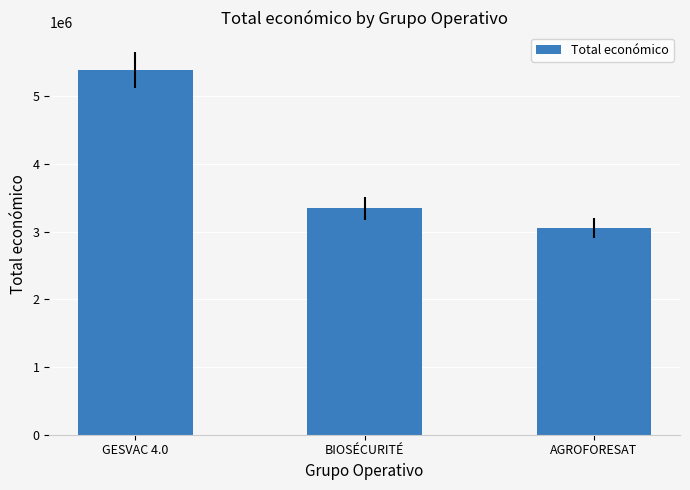

How many data points does each series have?

3